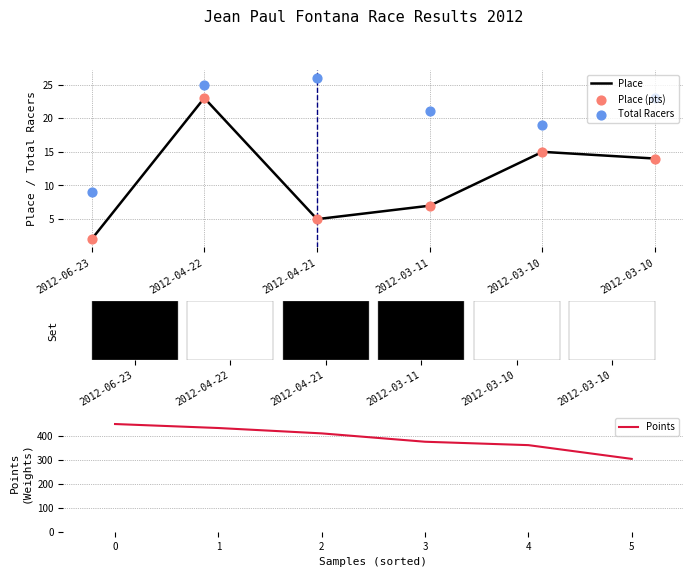

Which series contains the highest Y value?

Points